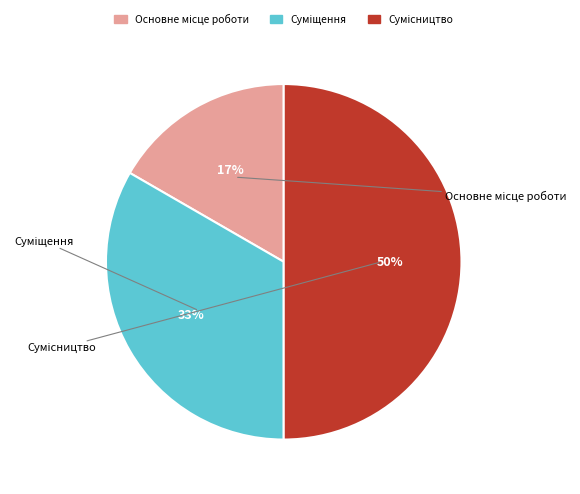

What is the change in value from Основне місце роботи to Сумісництво?

+2